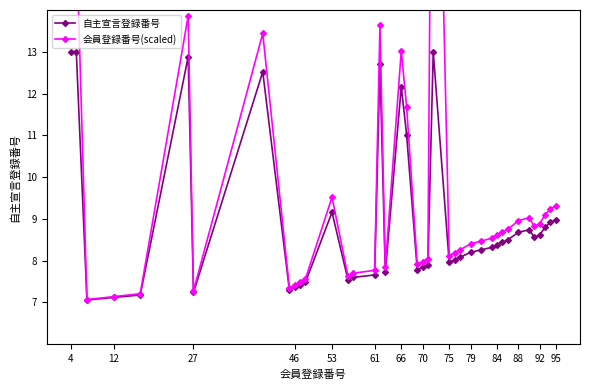

Which series has the largest range (max minus min)?

会員登録番号(scaled)